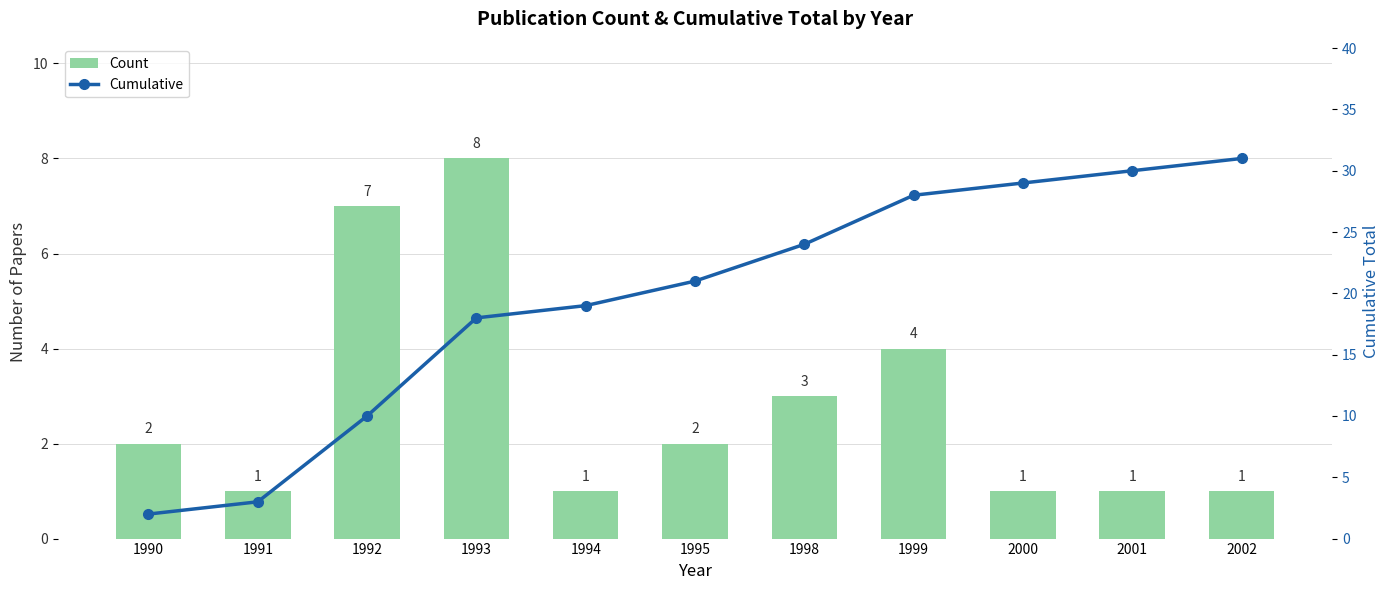

The Cumulative series shows 21 at 1995. True or false?

True